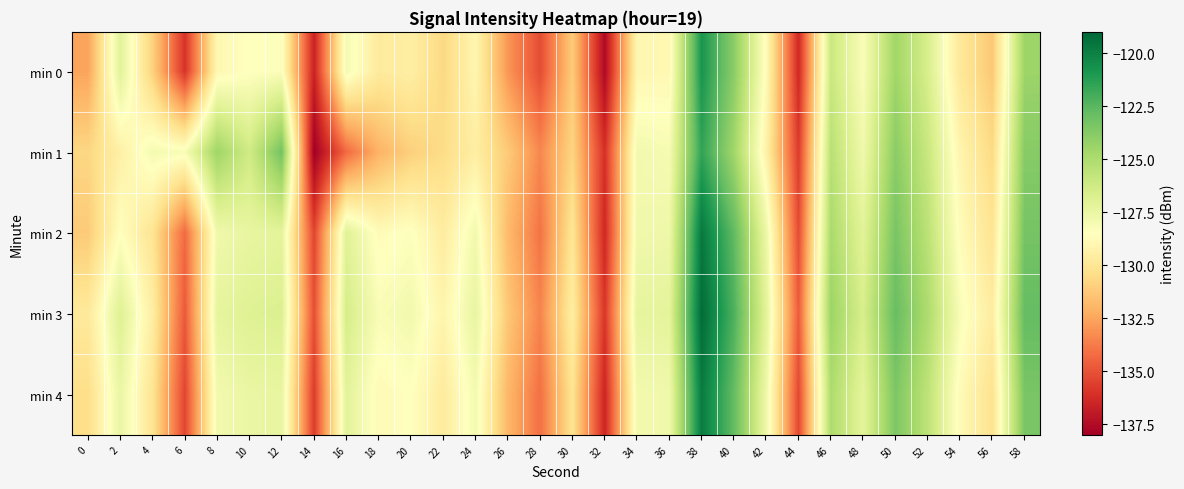

What is the total value across all series at 42?

-640.4